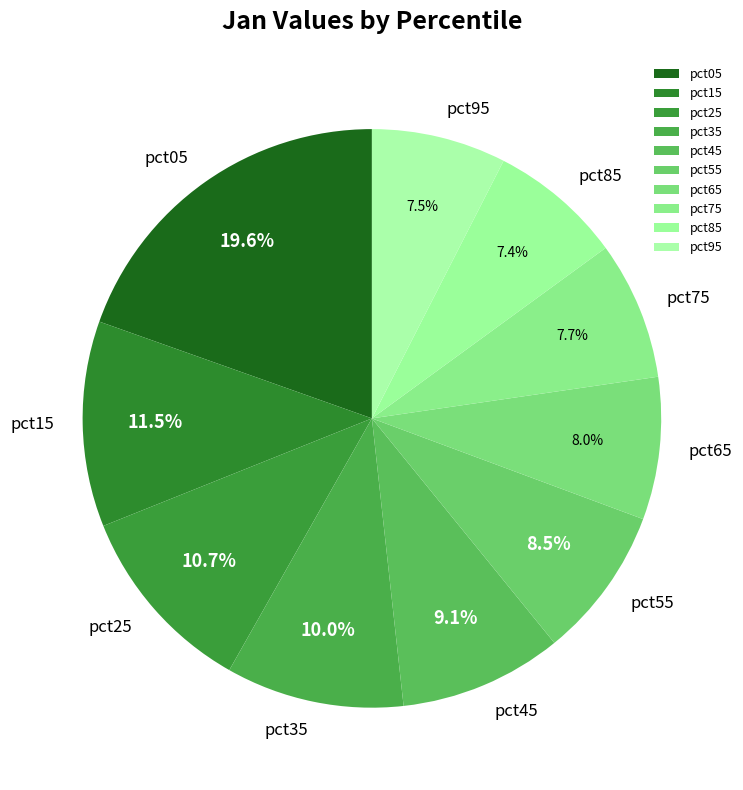

Is pct35 the majority of the pie?

No